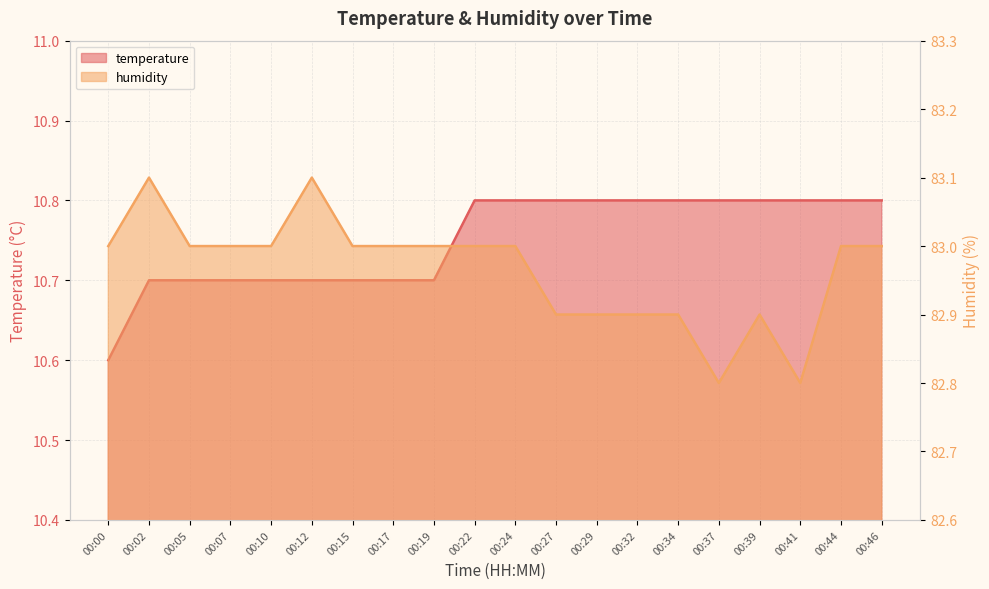

The value of humidity at 00:39 is 57.0. True or false?

False